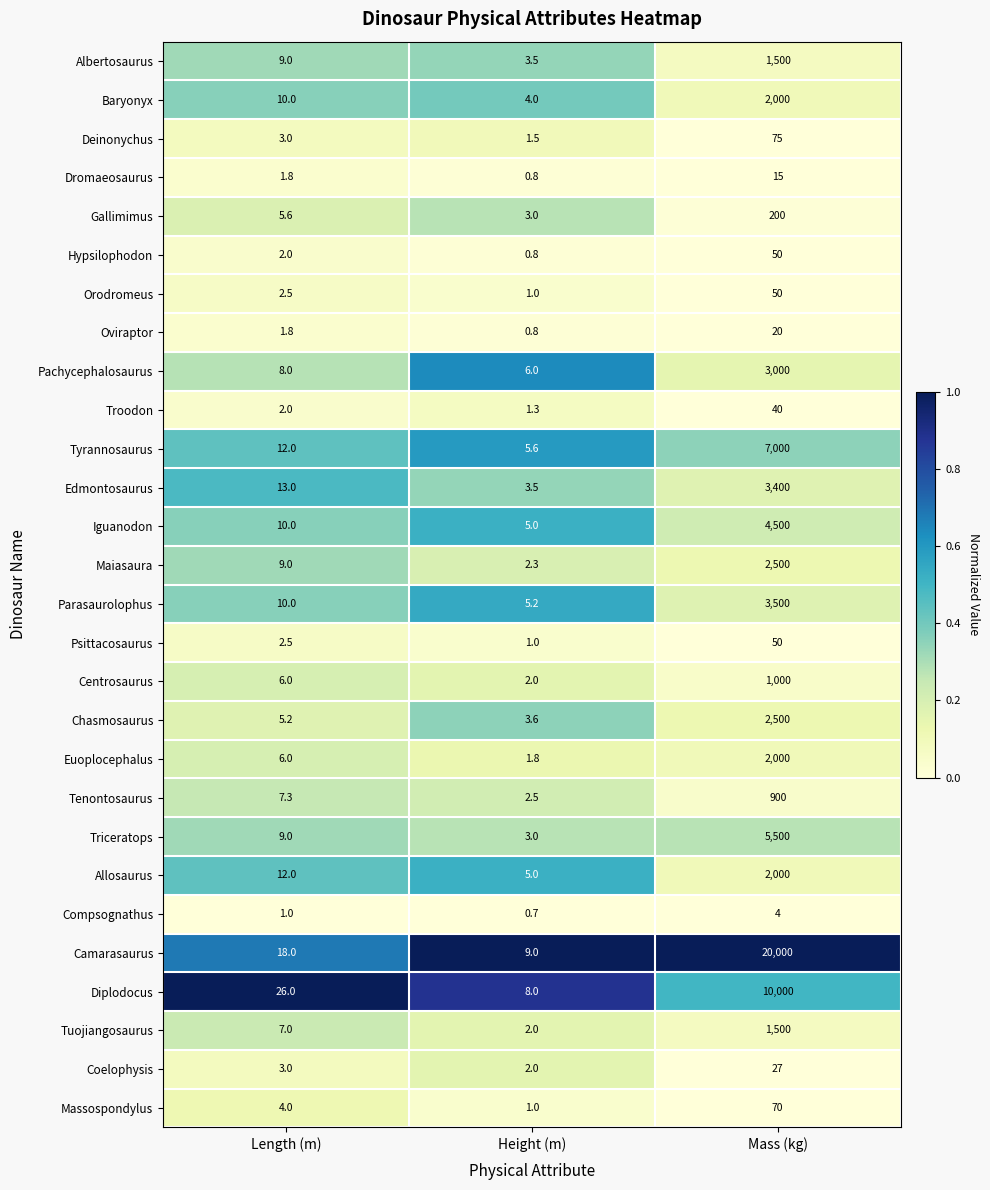

Which label corresponds to the smallest value in the chart?

Height (m)